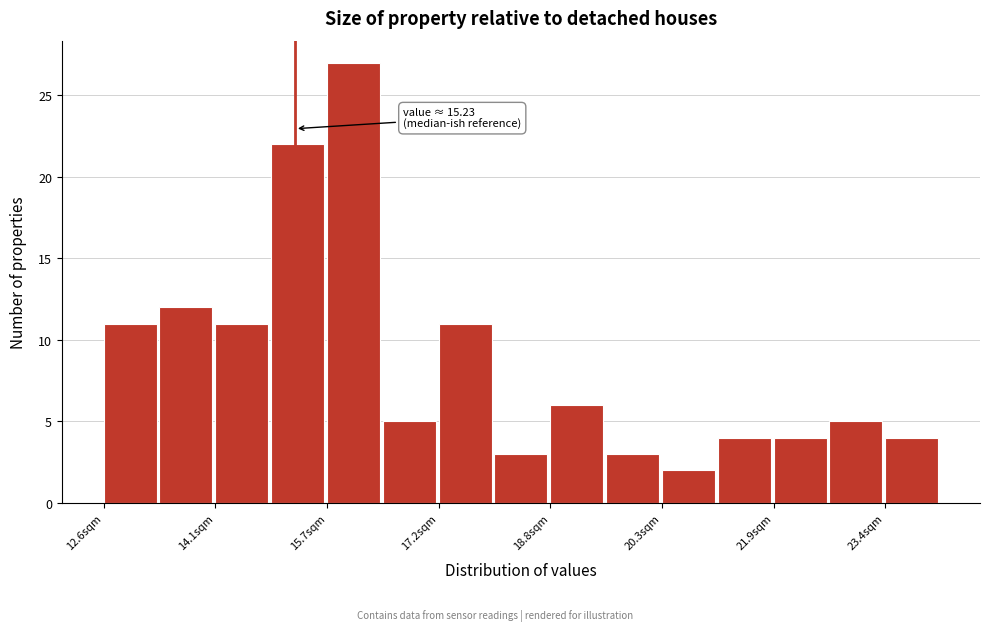

Around what value on the x-axis is the tallest bar? Give the approximate position of its centre, as read against the axis.

16.0